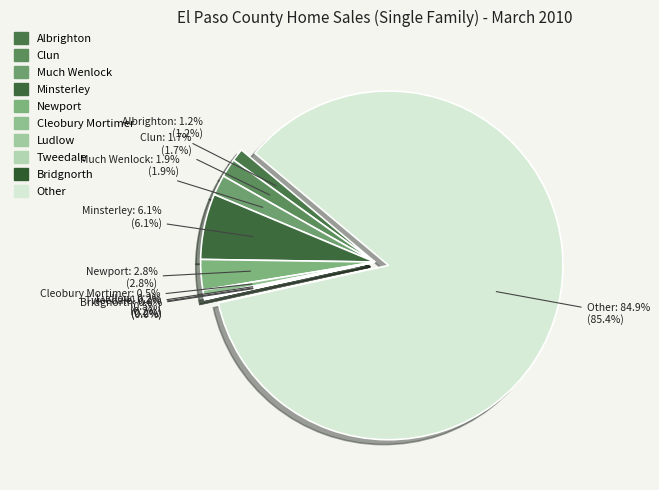

True or false: Albrighton accounts for 11% of the total.

False